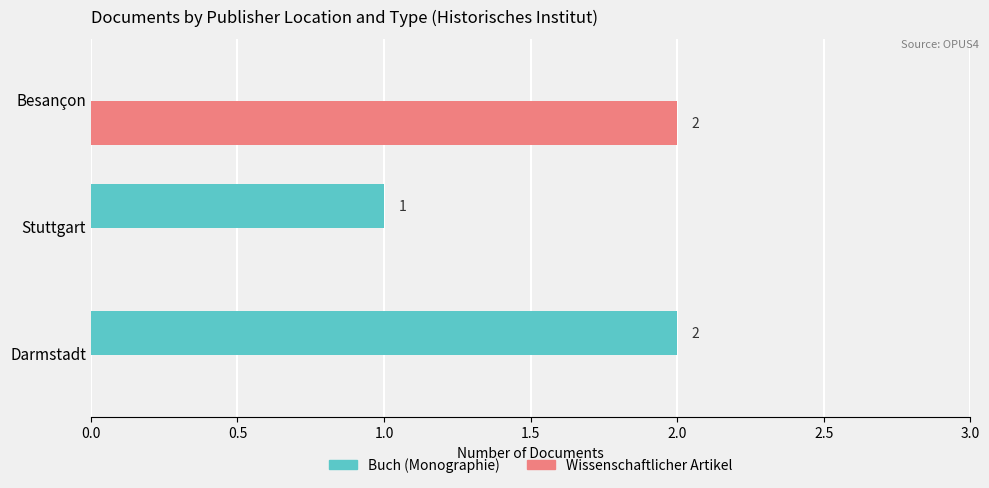

Between Stuttgart and Besançon, which series saw the biggest shift?

Wissenschaftlicher Artikel